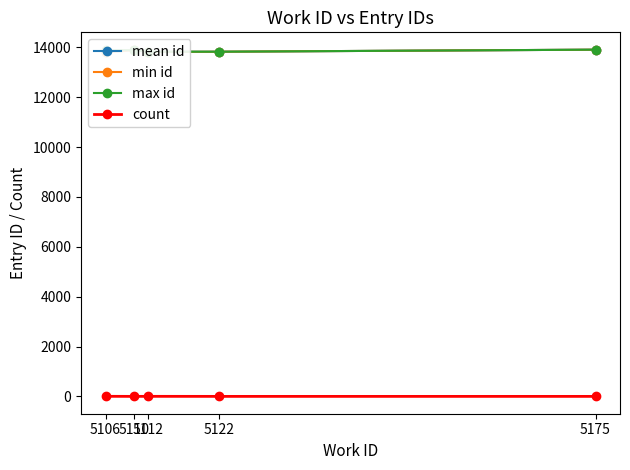

What are all the series names shown in the legend?

mean id, min id, max id, count